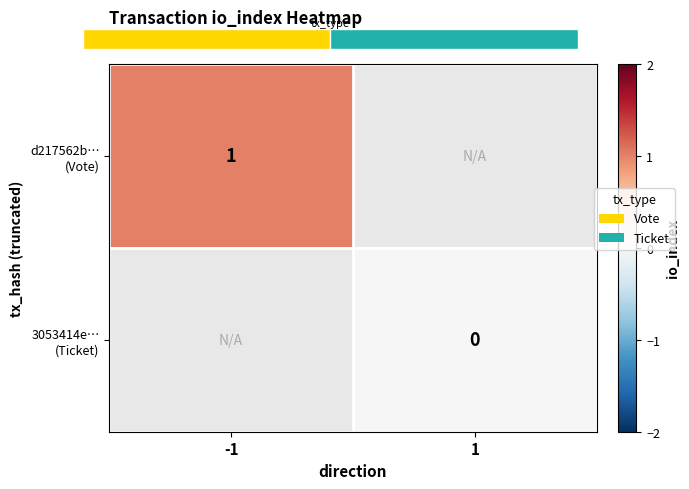

List the series in order of their overall mean, highest first.

d217562b… (Vote), 3053414e… (Ticket)